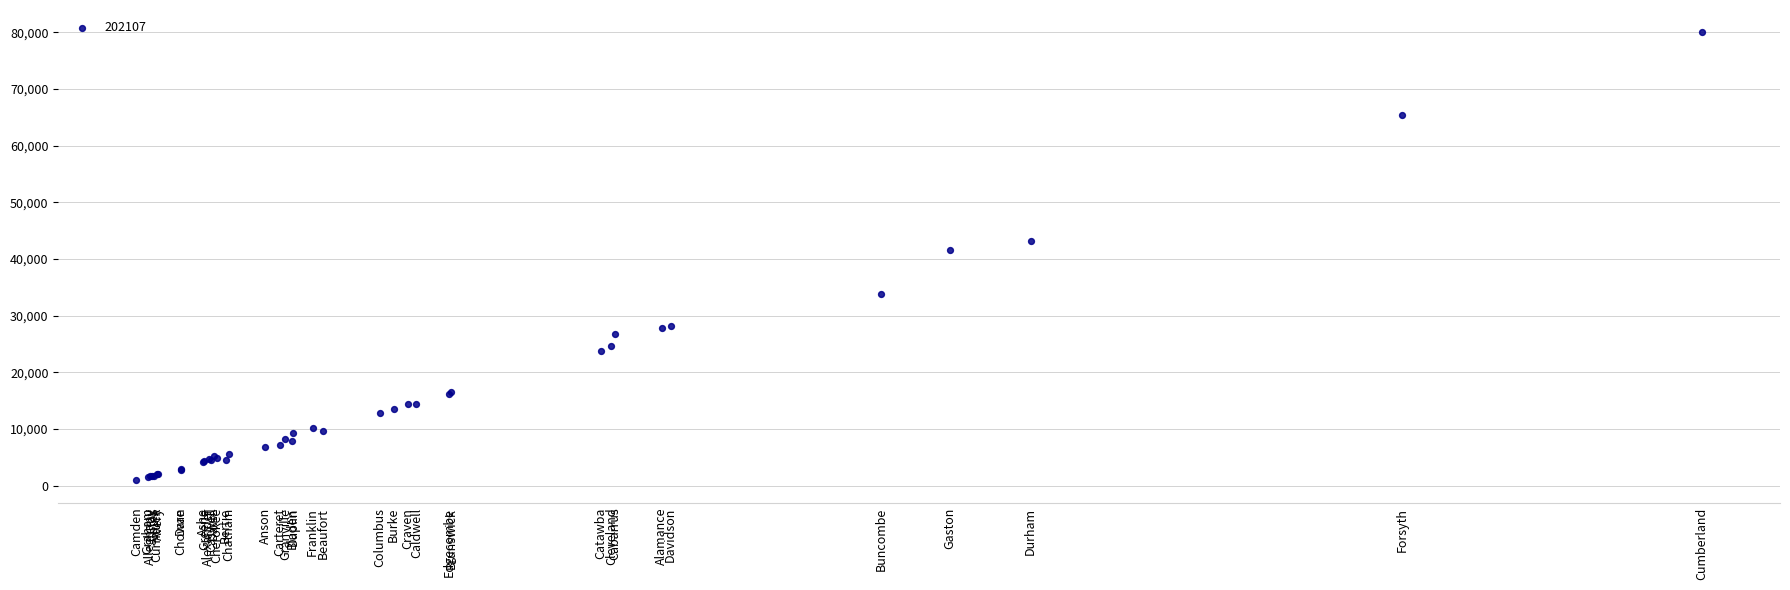

What Y value in the scatter plot is closest to 40455?

41575